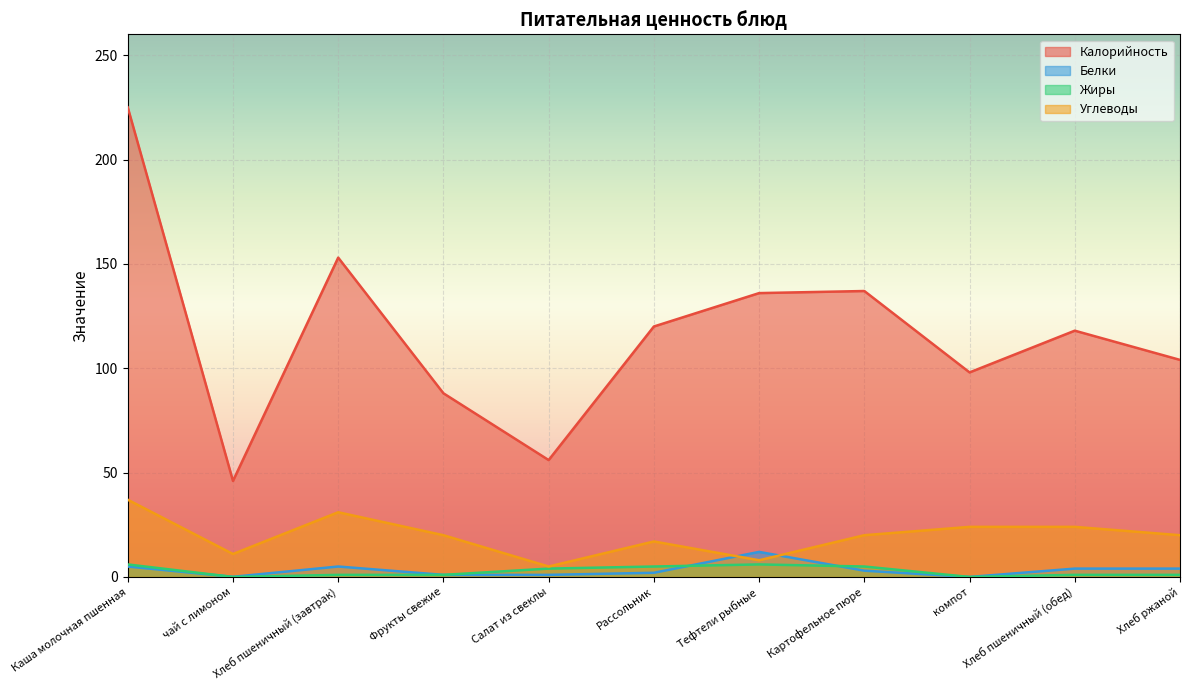

What are all the series names shown in the legend?

Калорийность, Белки, Жиры, Углеводы